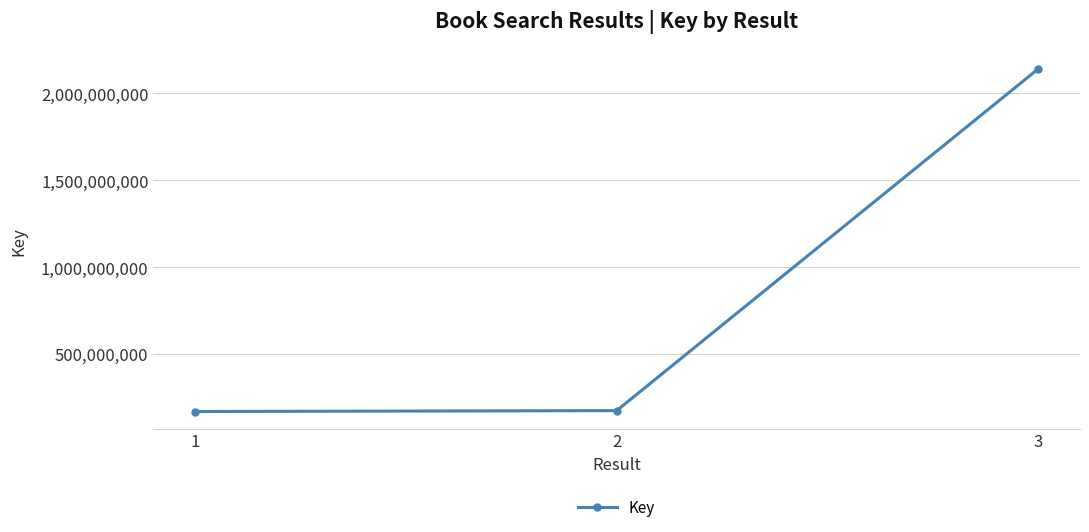

Which label corresponds to the largest value in the chart?

3